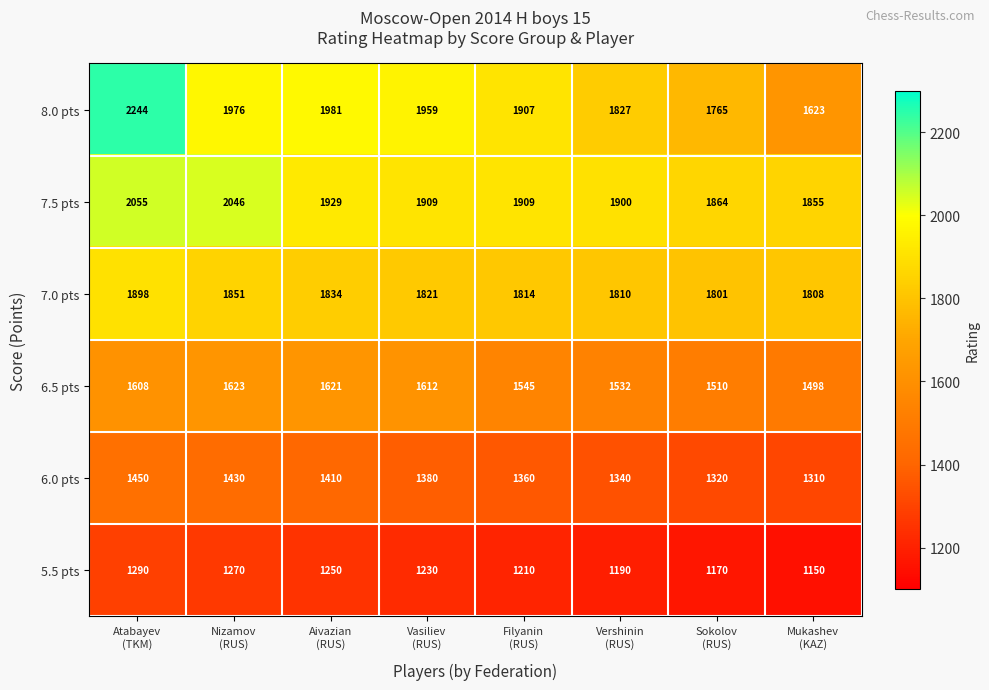

Which series has the largest total across all categories?

7.5 pts